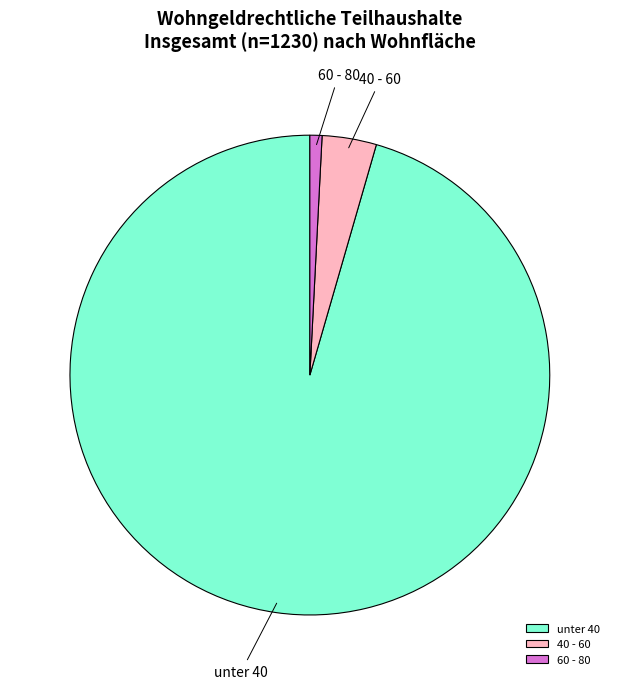

Combined, do 40 - 60 and unter 40 account for over 50%?

Yes